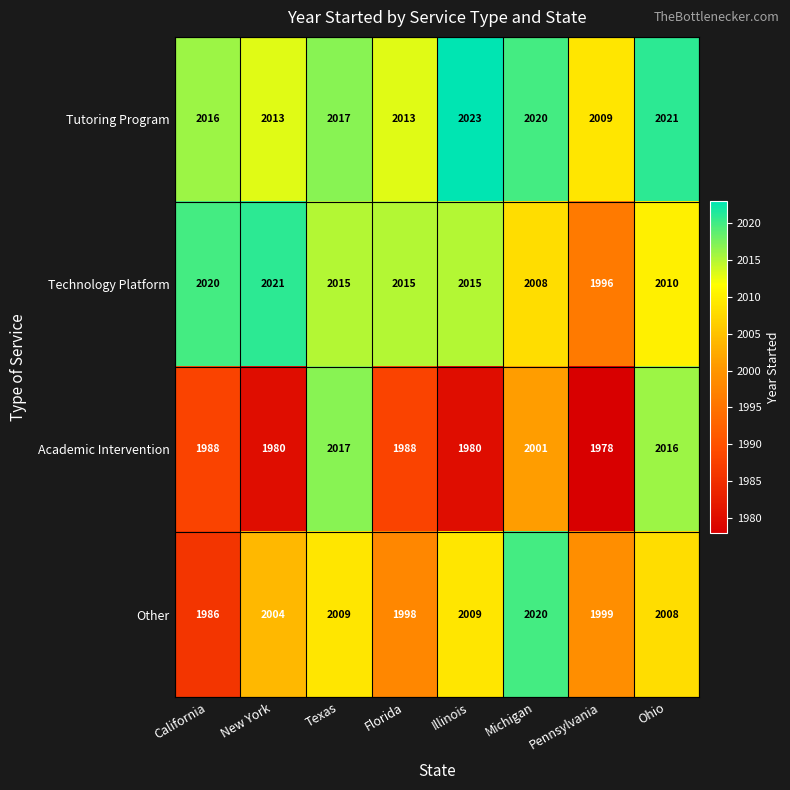

How many data points does each series have?

8